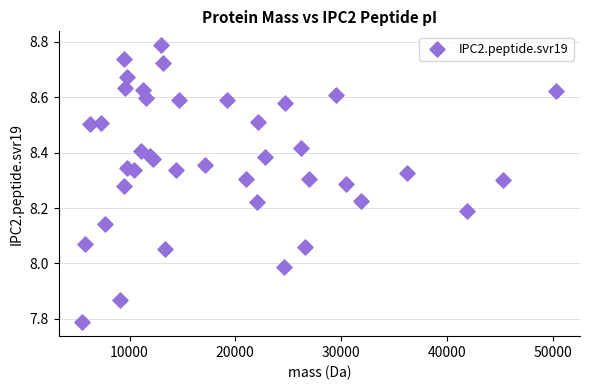

What is the range of X values (max minus min)?

44802.6